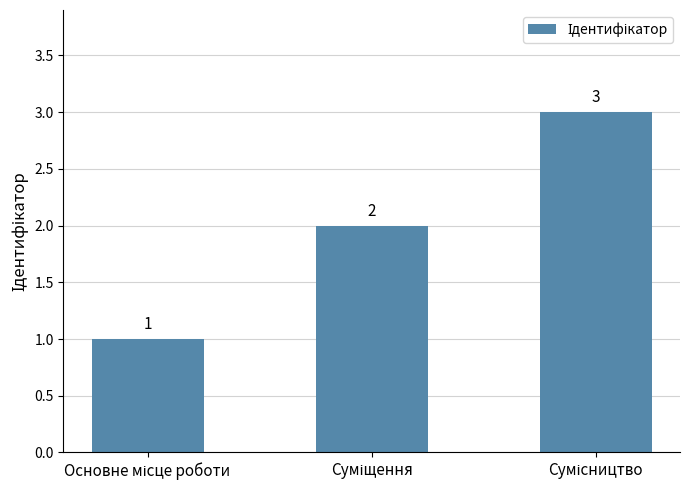

What is the maximum value shown in the chart?

3